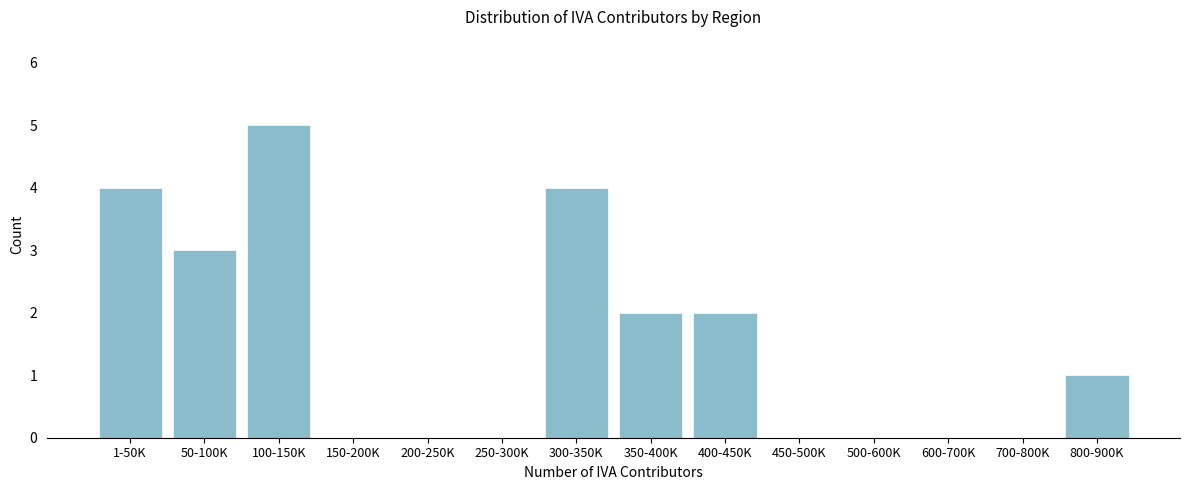

Reading left to right, list all the values displayed in this chart.

1-50K=4	50-100K=3	100-150K=5	150-200K=0	200-250K=0	250-300K=0	300-350K=4	350-400K=2	400-450K=2	450-500K=0	500-600K=0	600-700K=0	700-800K=0	800-900K=1